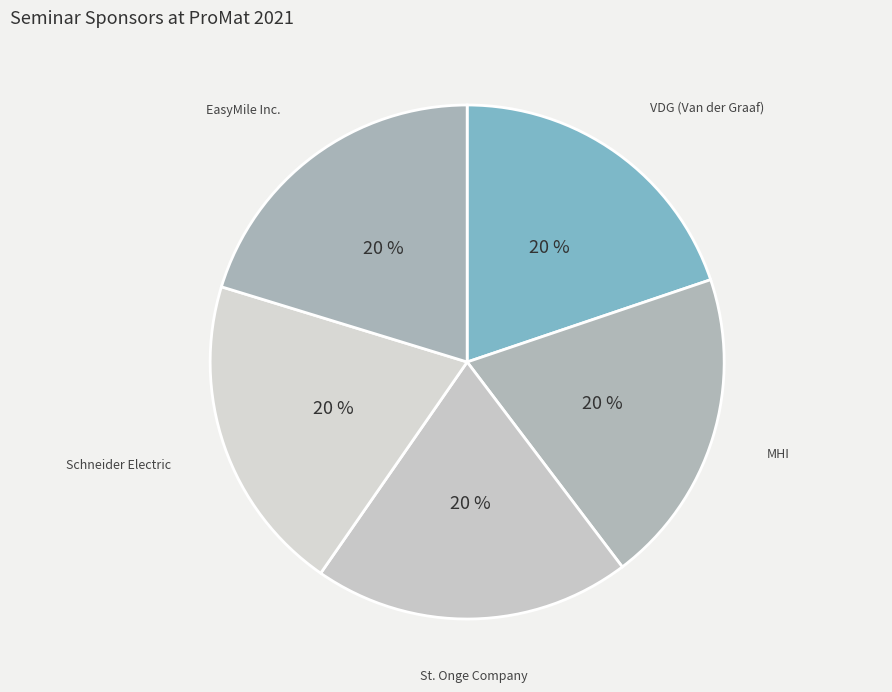

How many segments does this pie chart have?

5